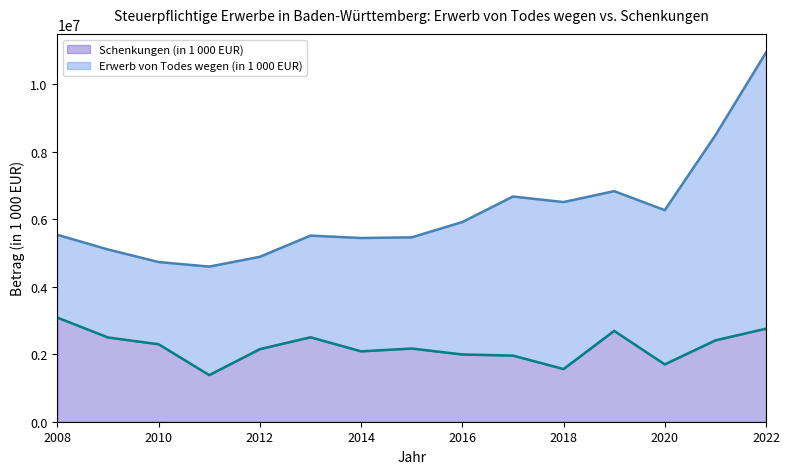

Approximately how many times larger is the value at 2015 compared to 2009?

0.9